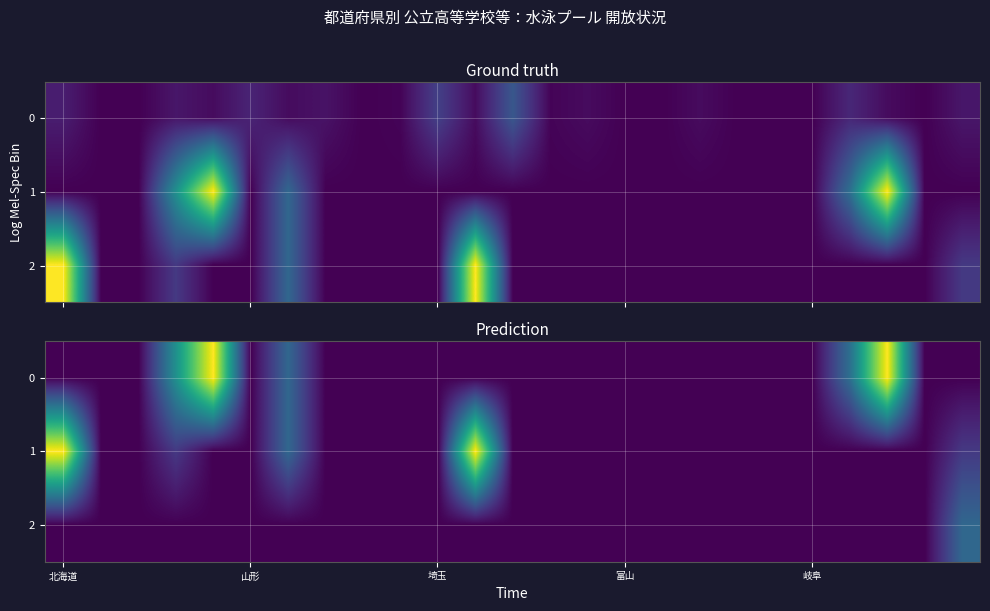

List the series in order of their peak value, highest first.

0, 1, 2